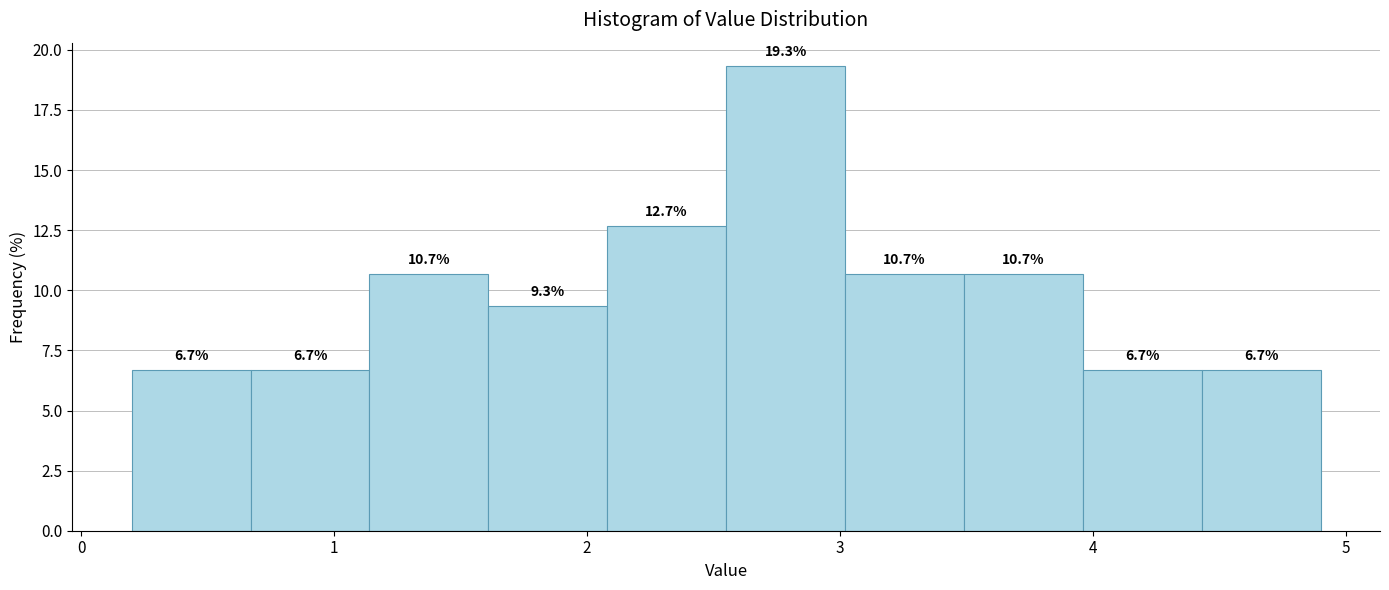

Over which range of the x-axis is the bar tallest?

2.55 to 3.02